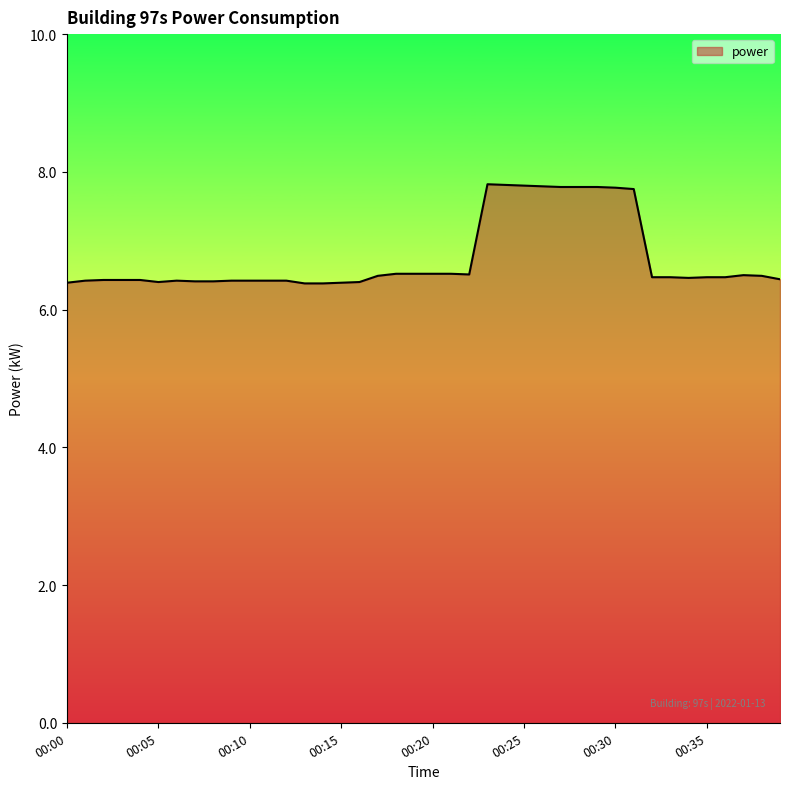

What is the difference between the maximum and minimum values?

1.4